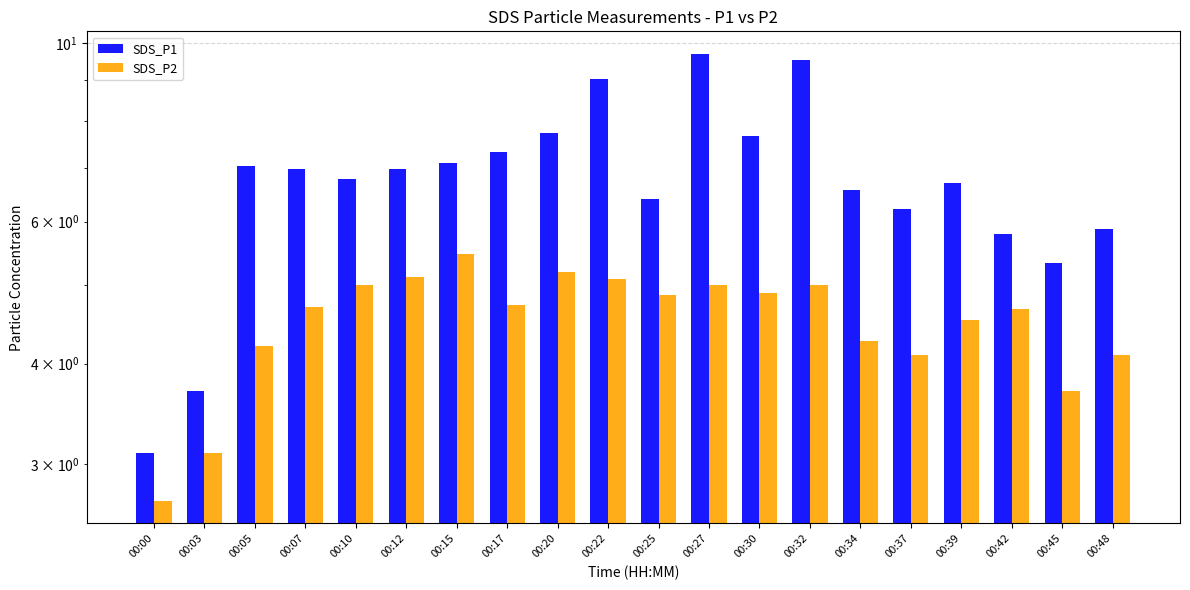

What is the difference between the SDS_P1 values at 00:34 and 00:03?

2.9